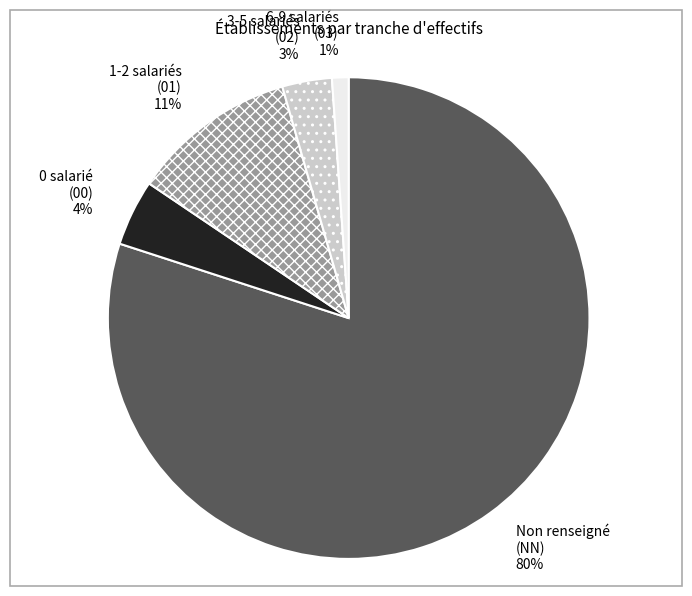

Which slice represents more than half of the pie?

Non renseigné (NN)